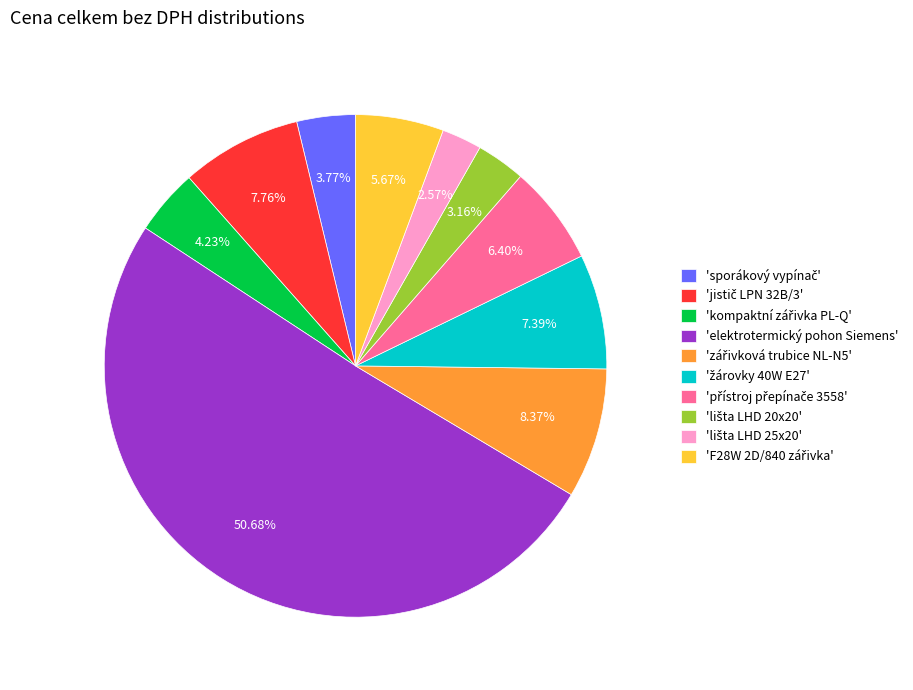

Which category accounts for the majority?

'elektrotermický pohon Siemens'